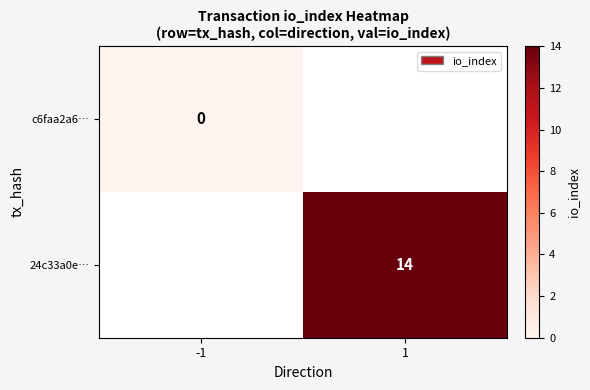

At how many categories does at least one series exceed 9?

1